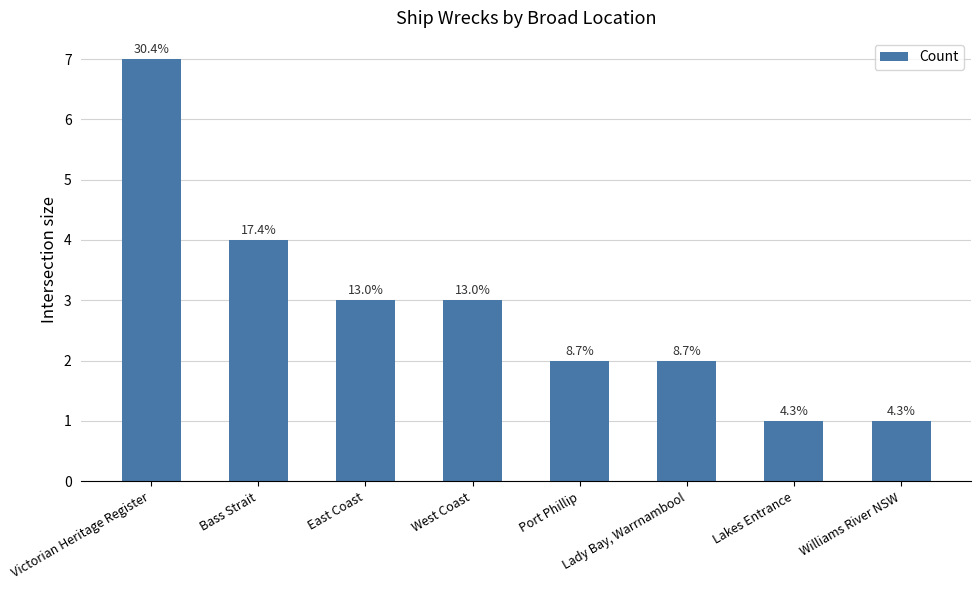

What is the average value?

3